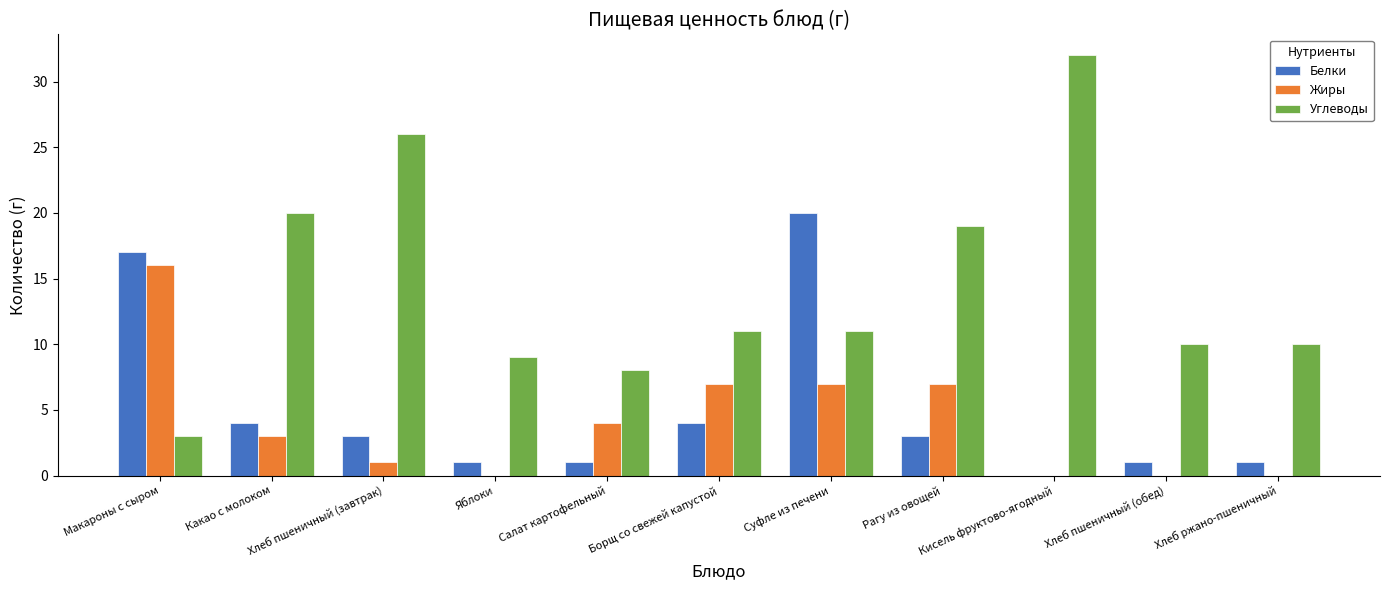

The value of Белки at Кисель фруктово-ягодный is 0. True or false?

True